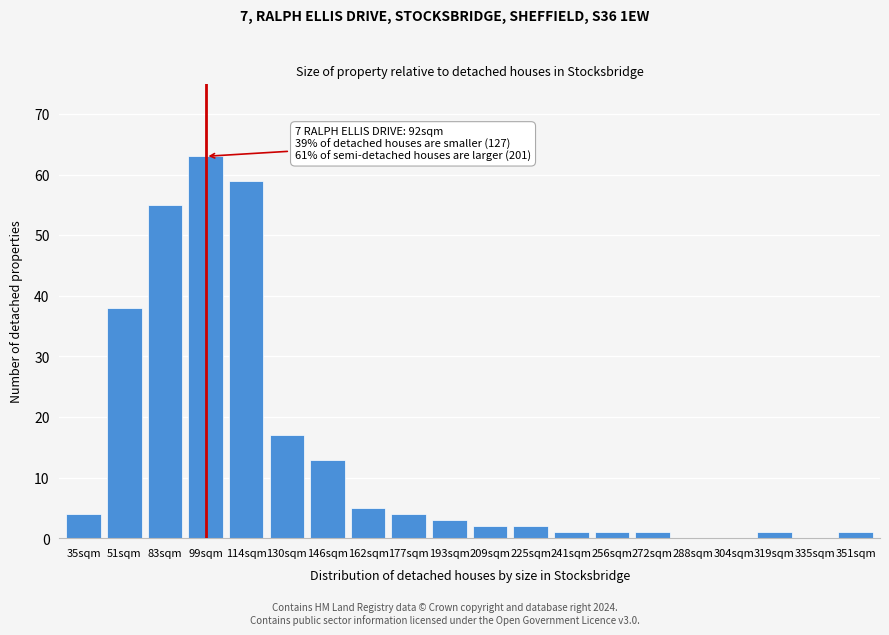

Reading left to right, what are all the values shown in this chart?

35sqm=4	51sqm=38	83sqm=55	99sqm=63	114sqm=59	130sqm=17	146sqm=13	162sqm=5	177sqm=4	193sqm=3	209sqm=2	225sqm=2	241sqm=1	256sqm=1	272sqm=1	288sqm=0	304sqm=0	319sqm=1	335sqm=0	351sqm=1